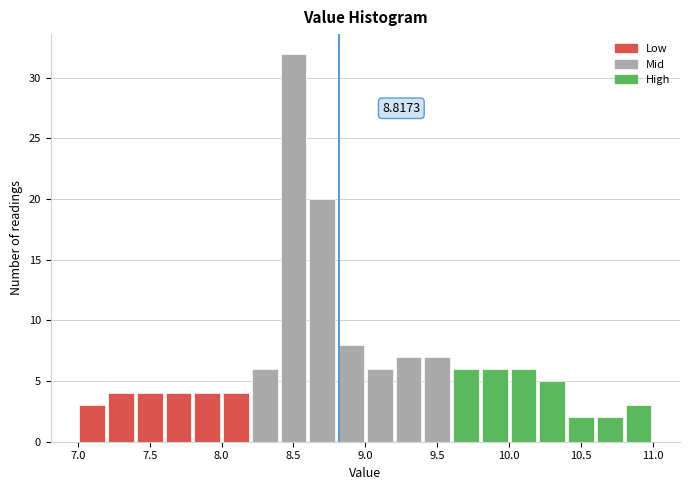

Over which range of the x-axis is the bar tallest?

8.4 to 8.6